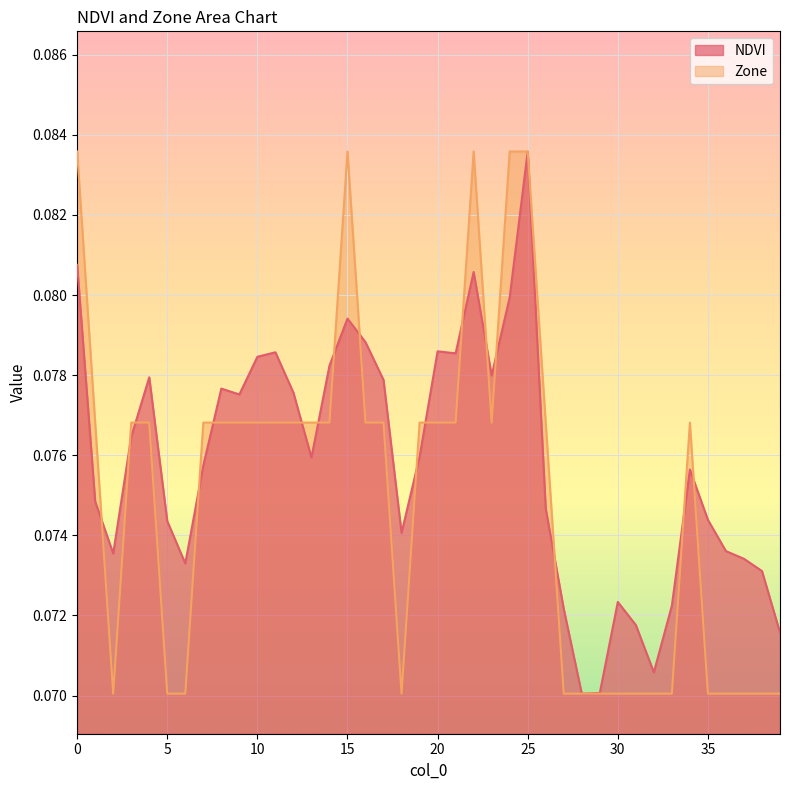

How many intersections are there between NDVI and Zone?

19